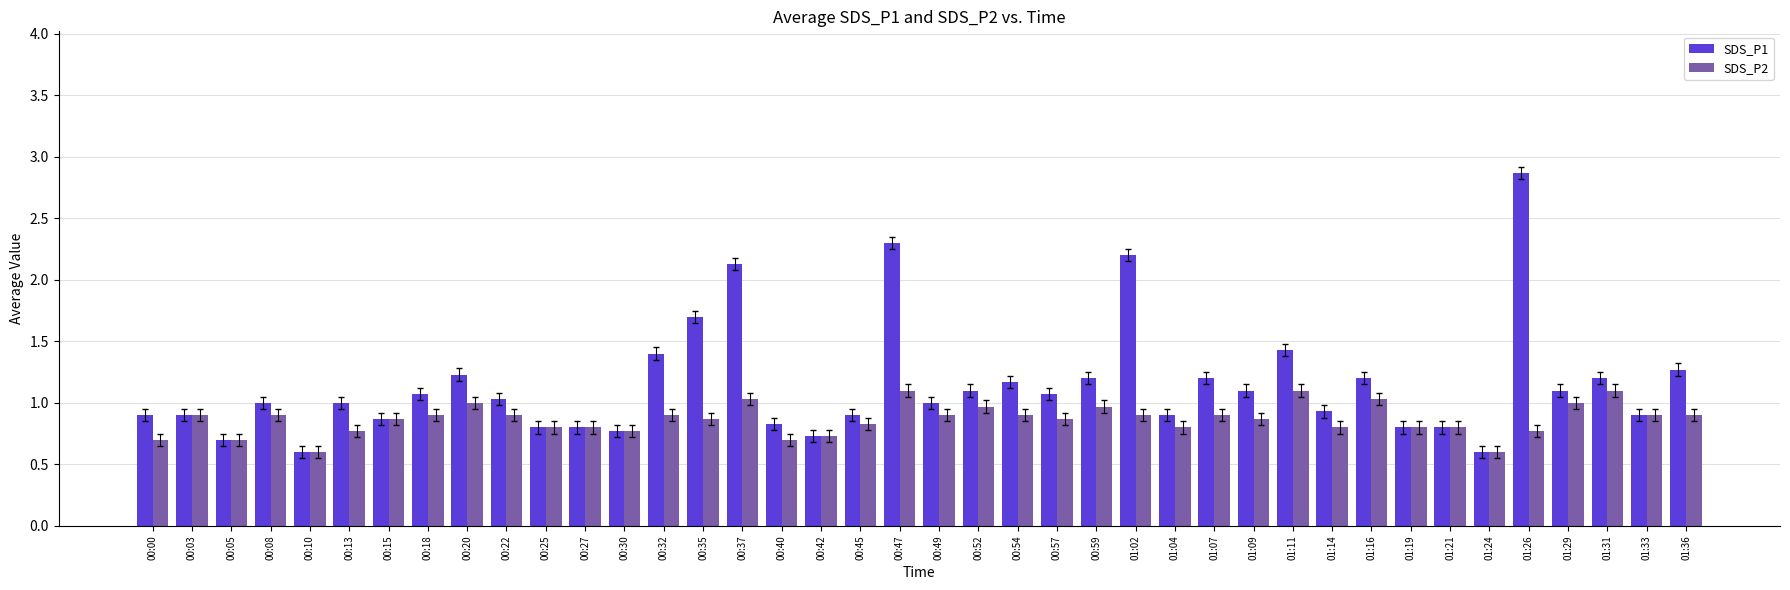

What are all the series names shown in the legend?

SDS_P1, SDS_P2